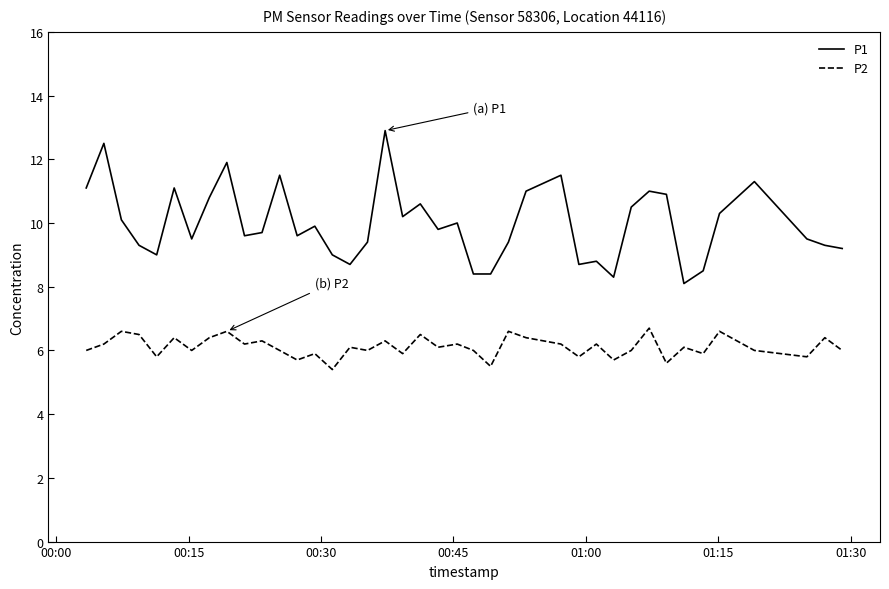

What is the maximum value shown in the chart?

12.9